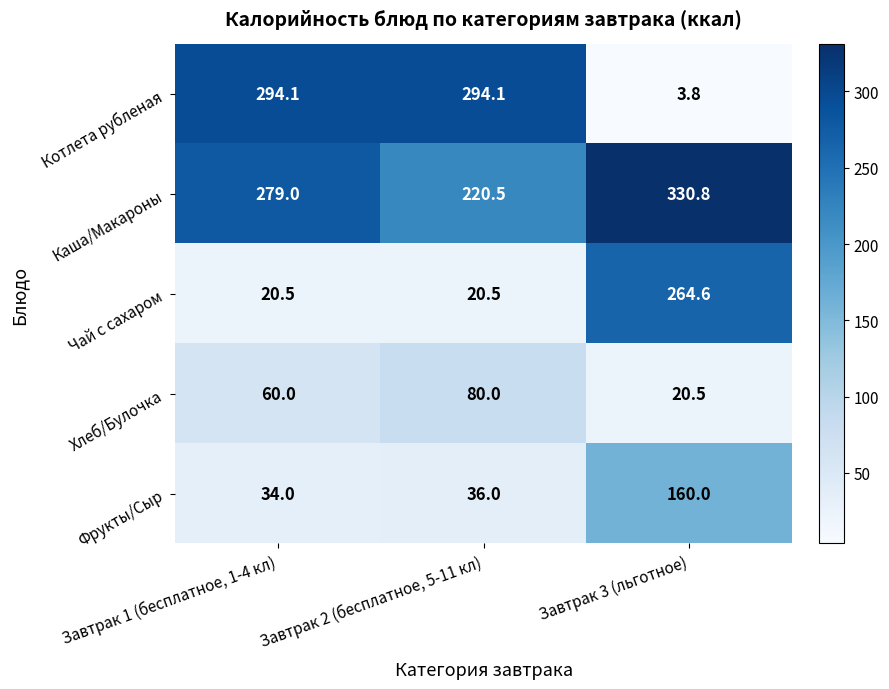

At which category is the sum across all series the highest?

Завтрак 3 (льготное)